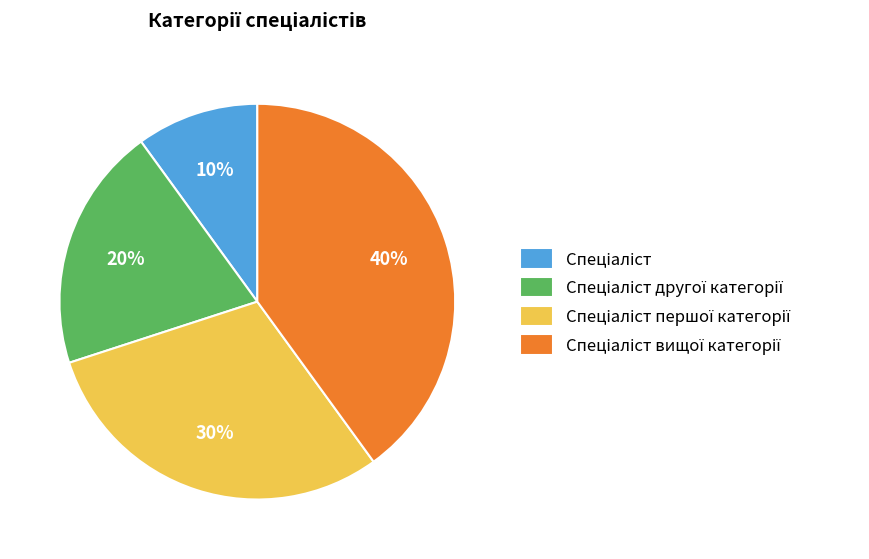

To the nearest percent, what is the difference between the largest and smallest slice percentages?

30%